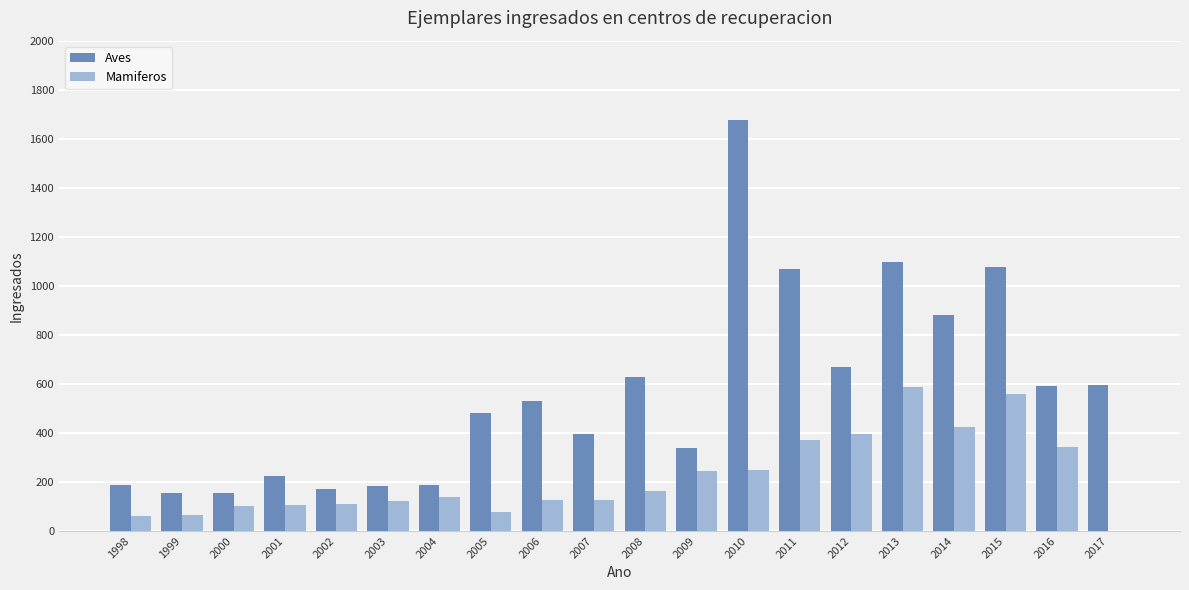

How many positive values does the Mamiferos series have?

19